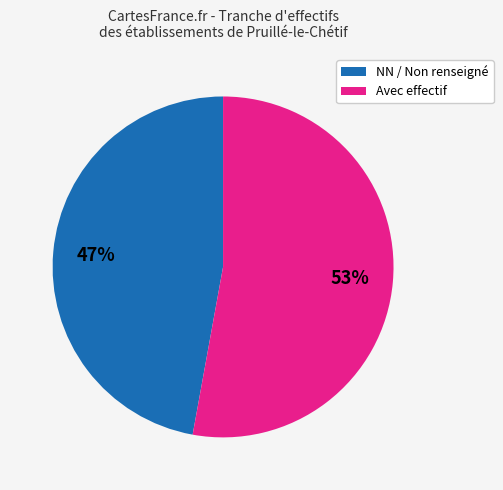

Is there a majority slice in this chart?

Yes